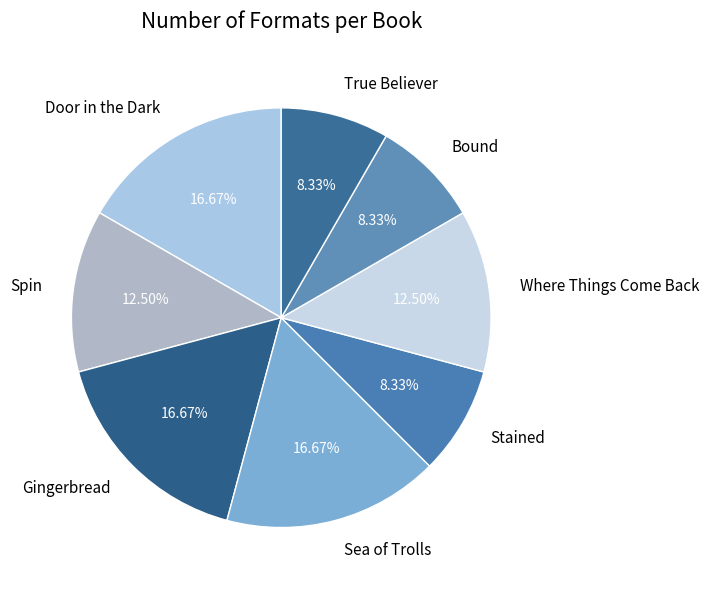

Does any single category account for the majority?

No